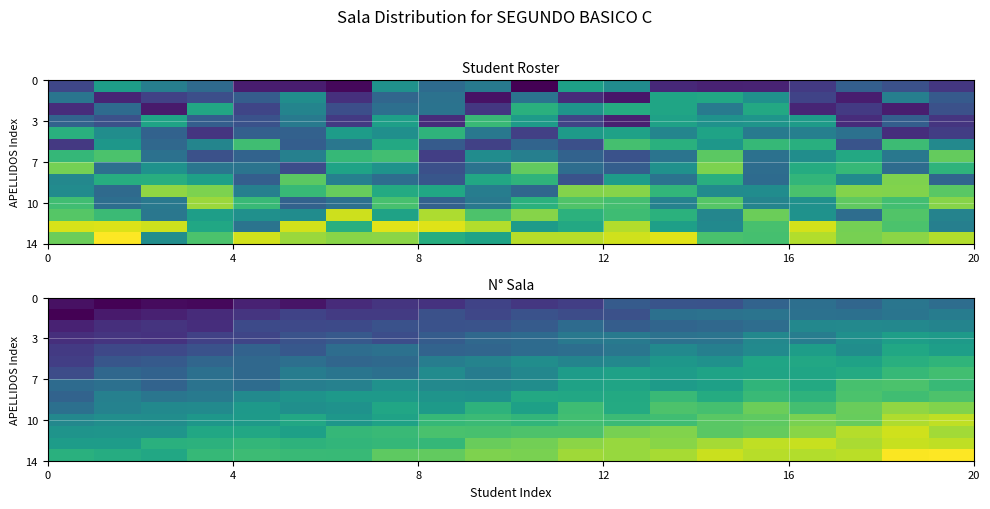

What is the maximum value shown in the chart?

17.5